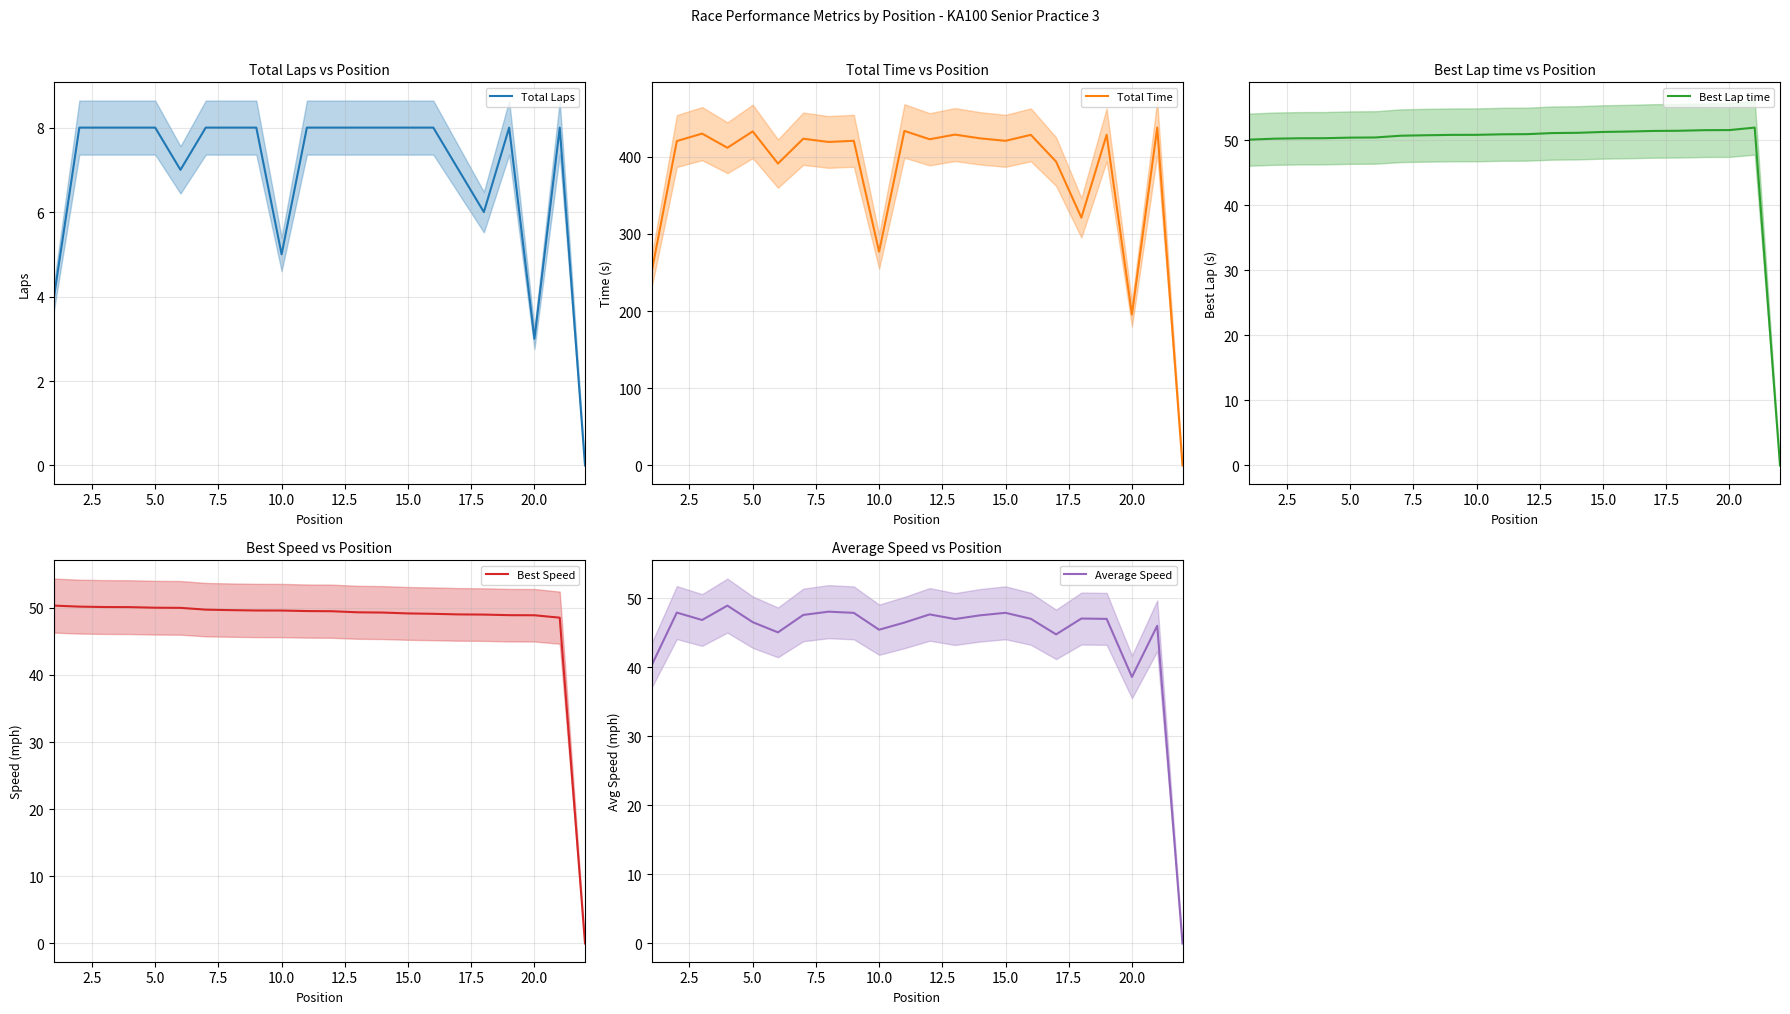

True or false: Best Speed and Average Speed intersect in this chart.

False